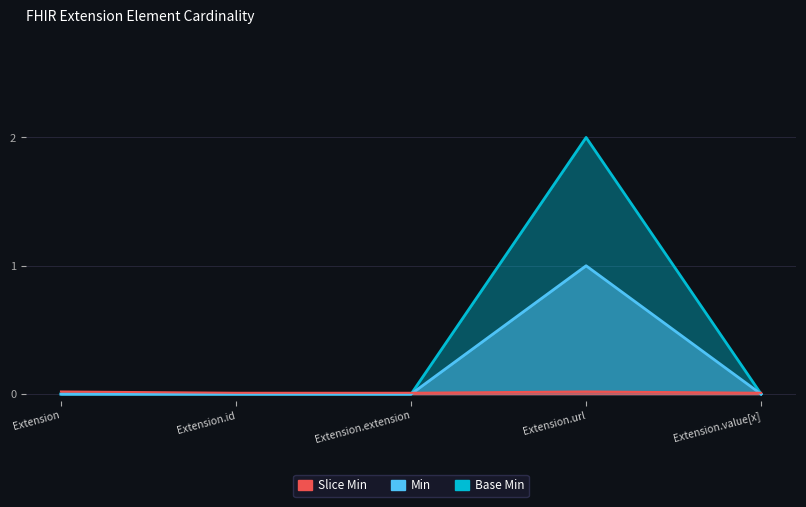

What is the difference between the maximum and minimum values in the Base Min series?

1